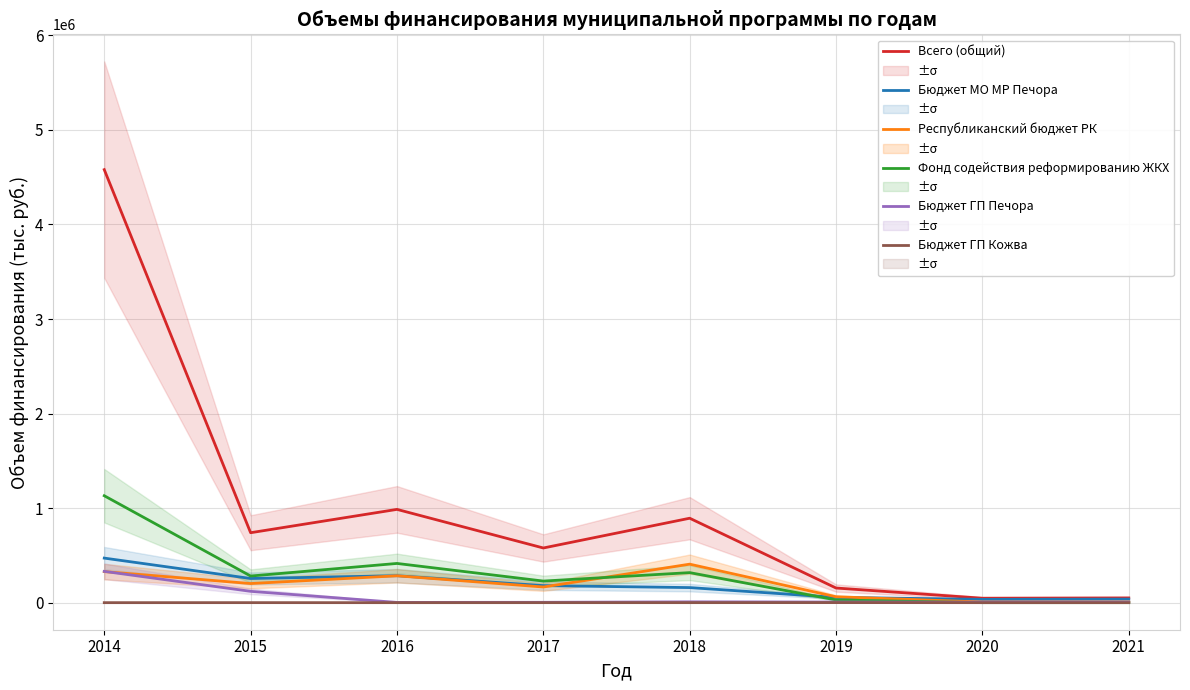

Does the chart have visible grid lines?

Yes